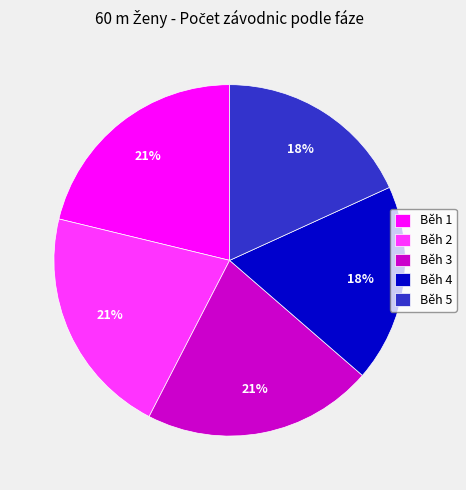

Do Běh 3 and Běh 4 together represent more than half of the pie?

No